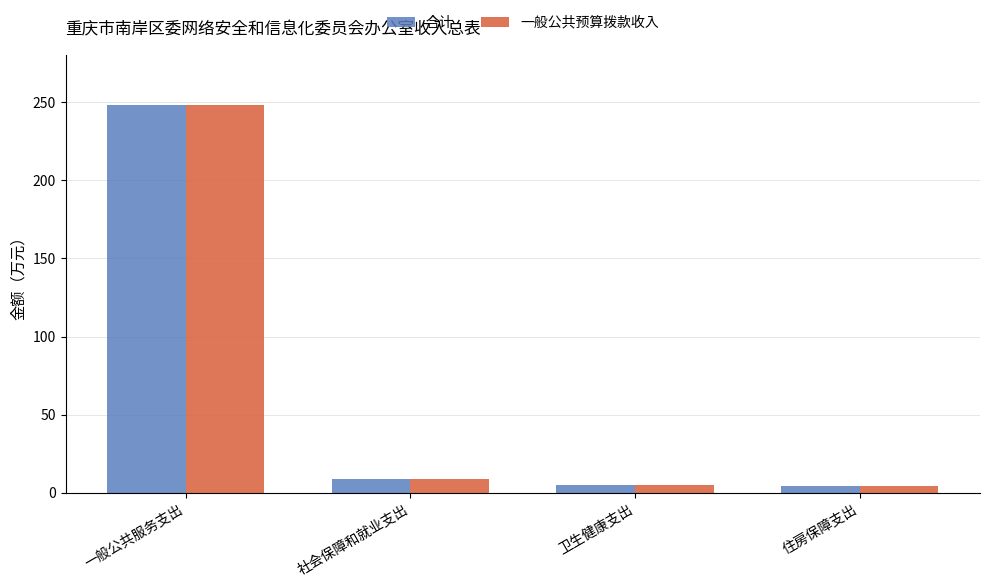

How many data points in 一般公共预算拨款收入 are above 9?

2